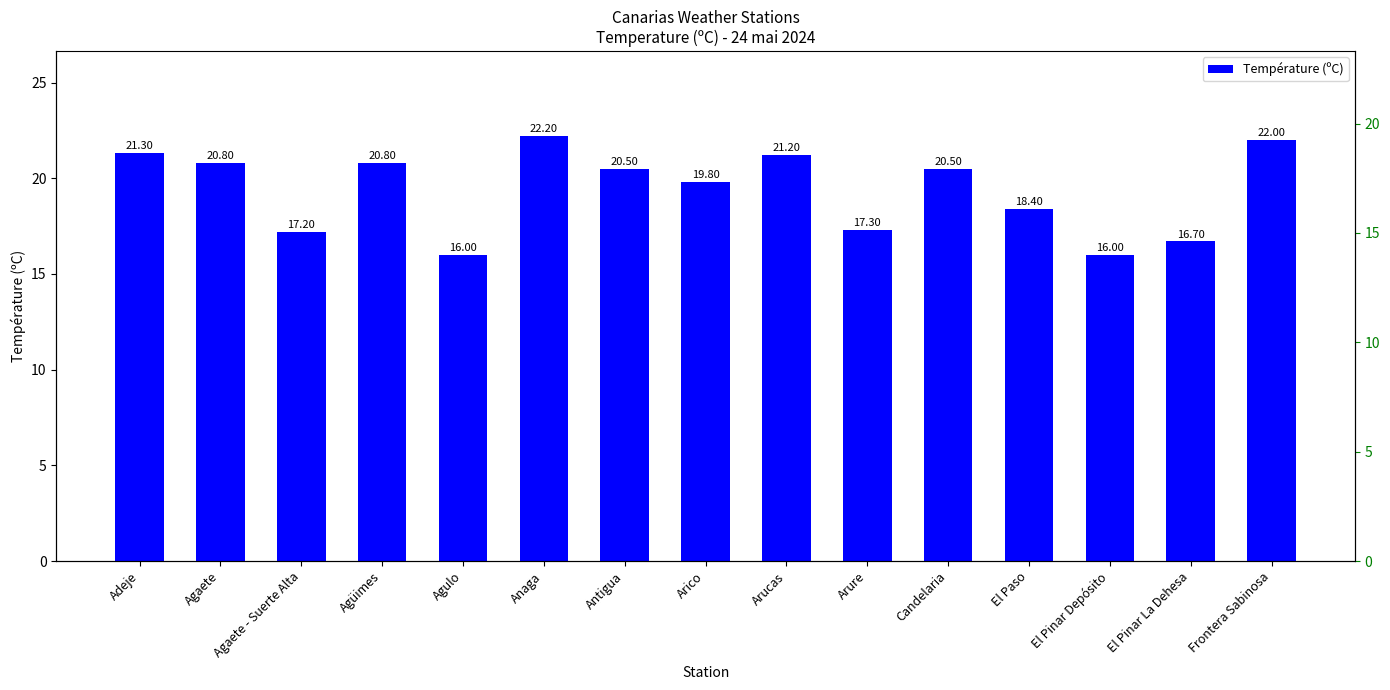

How many data points are above 20?

8